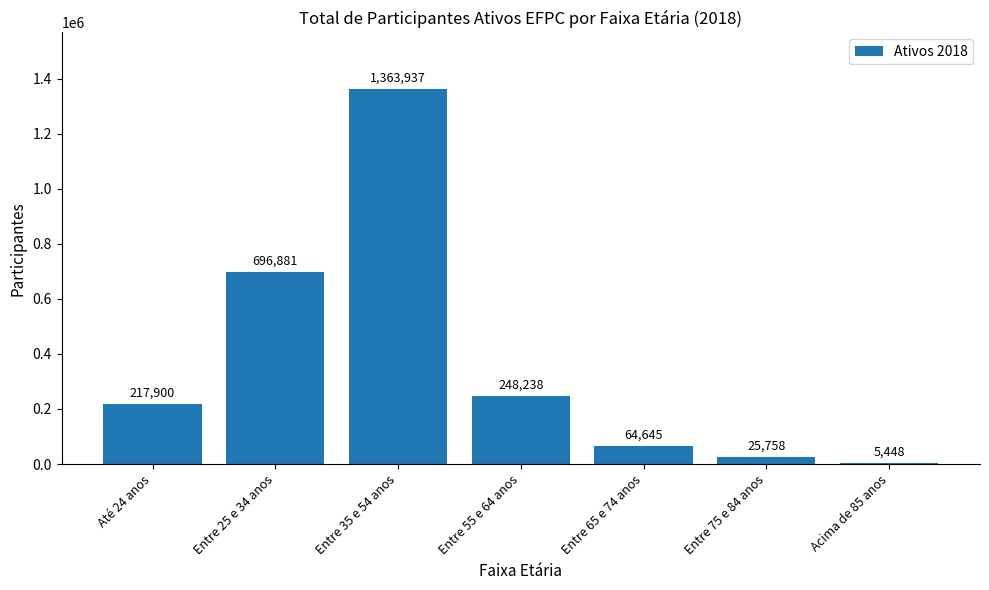

What is the sum of the values at Entre 25 e 34 anos and Entre 35 e 54 anos?

2060818